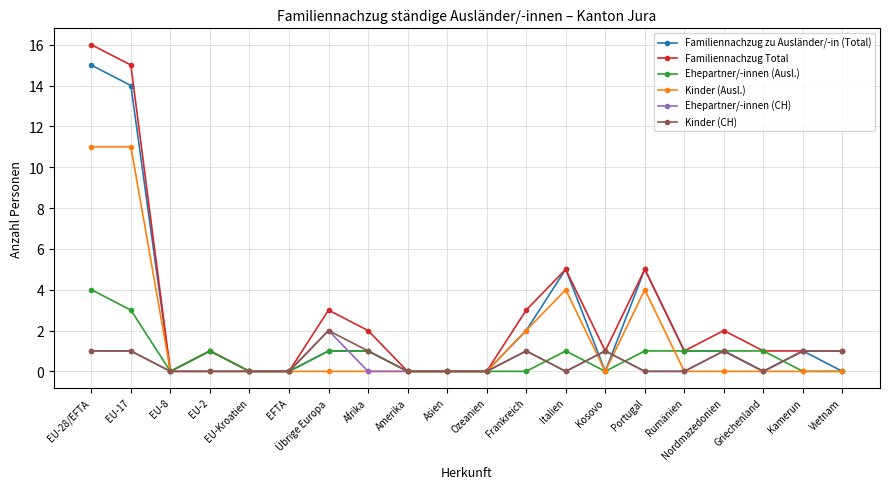

Is the value of Familiennachzug Total at EU-28/EFTA greater than the value of Ehepartner/-innen (CH) at Vietnam?

Yes